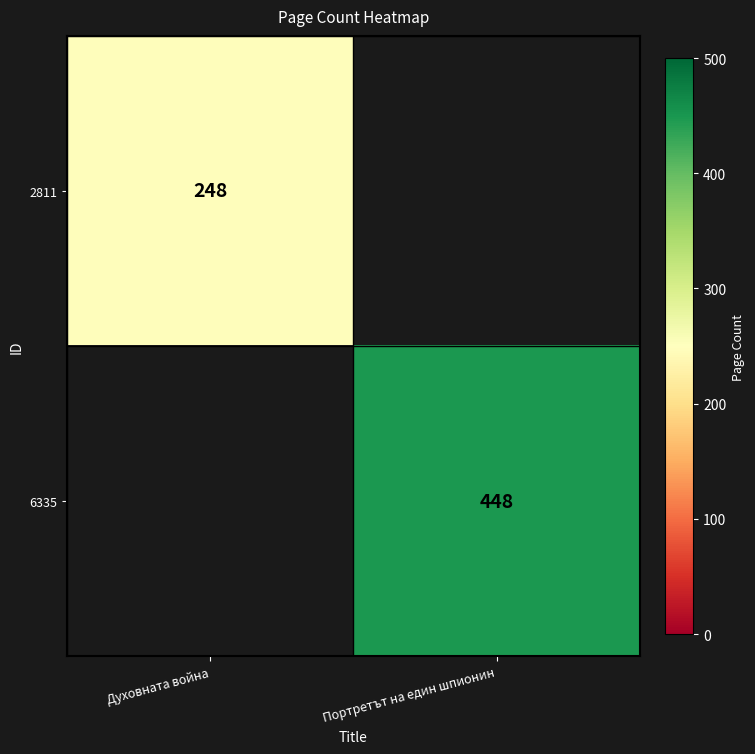

Is the value of 2811 at Духовната война greater than the value of 6335 at Портретът на един шпионин?

No